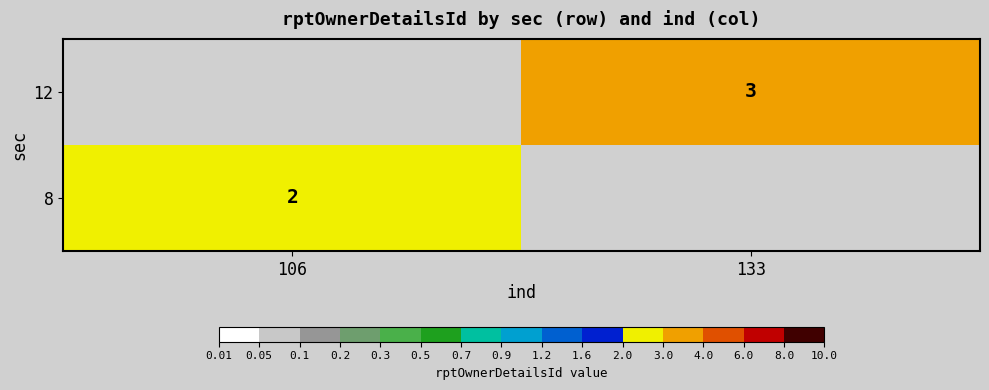

Is it true that 8 equals 3.1 at 106?

False